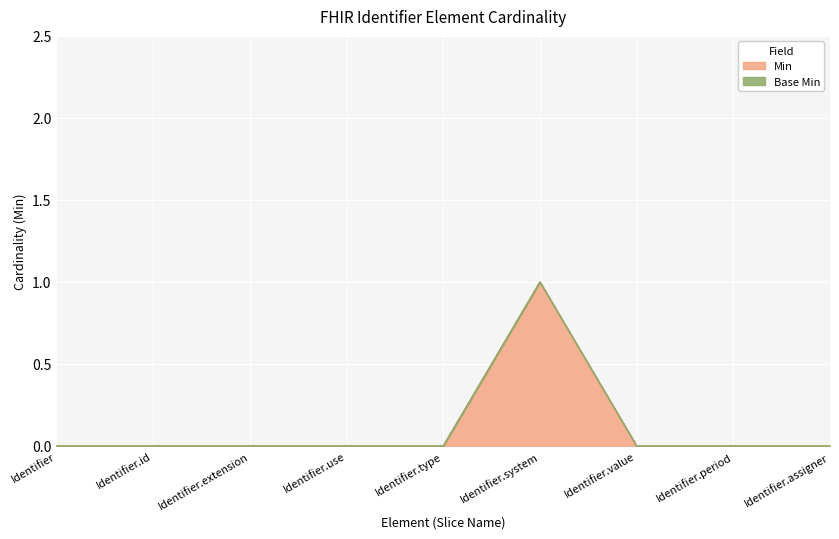

How many points are higher than both their immediate neighbors (excluding endpoints)?

1